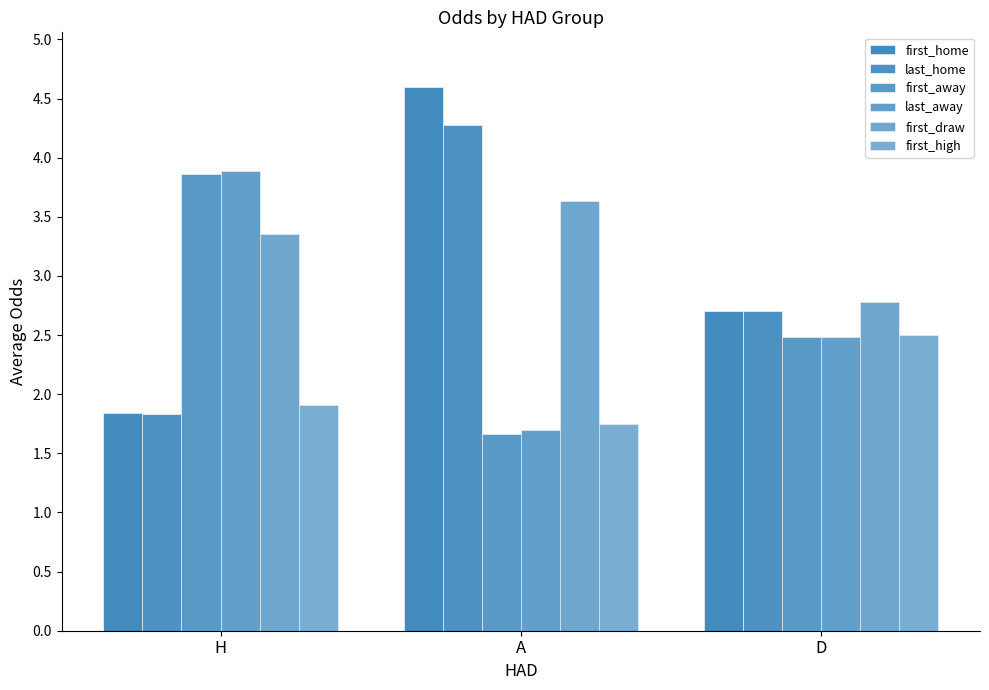

Is it true that last_away equals 3.9 at H?

True